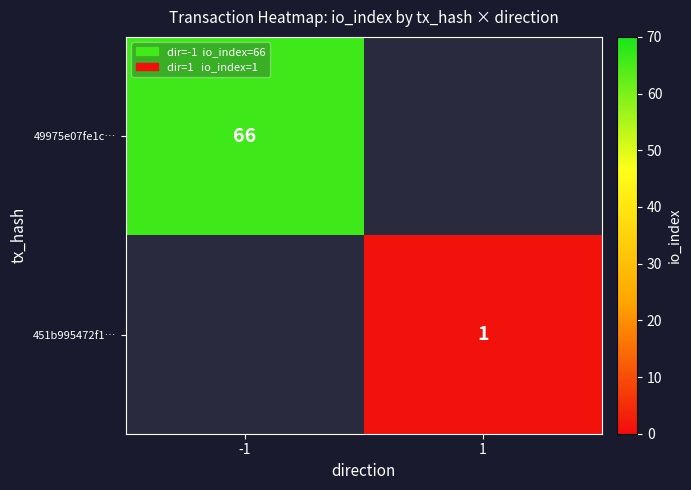

Is the value of 49975e07fe1c… at -1 greater than the value of 451b995472f1… at 1?

Yes